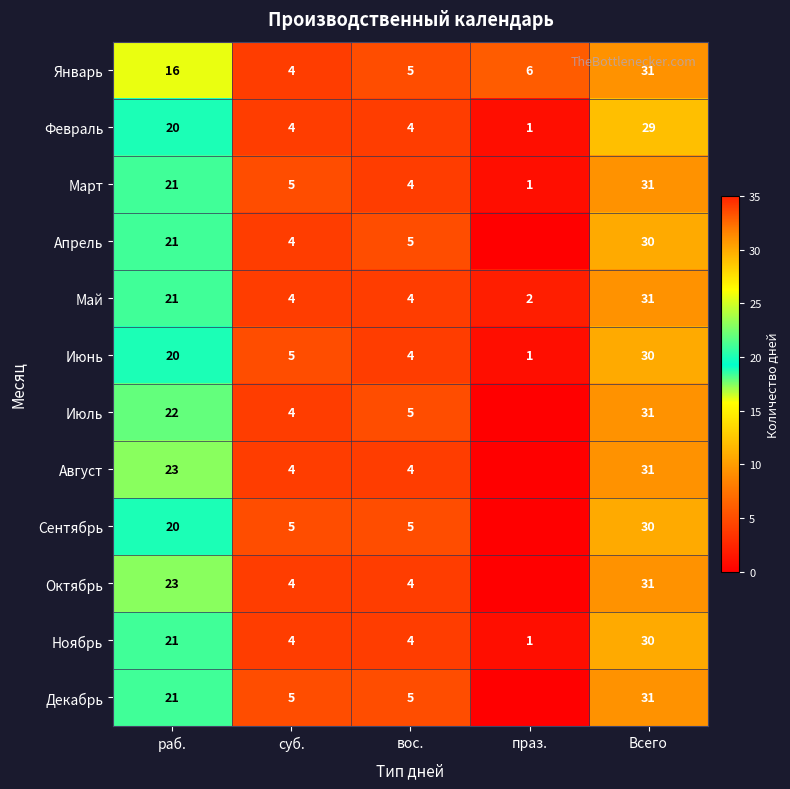

What is the spread (max minus min) of values at суб.?

1